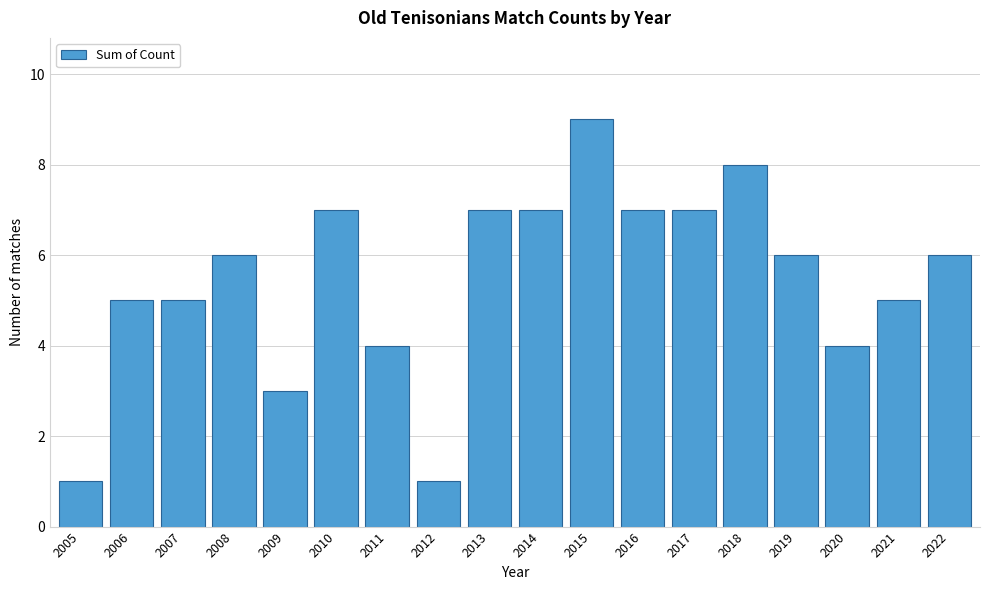

Reading right to left, what are all the values shown in this chart?

2022=6	2021=5	2020=4	2019=6	2018=8	2017=7	2016=7	2015=9	2014=7	2013=7	2012=1	2011=4	2010=7	2009=3	2008=6	2007=5	2006=5	2005=1